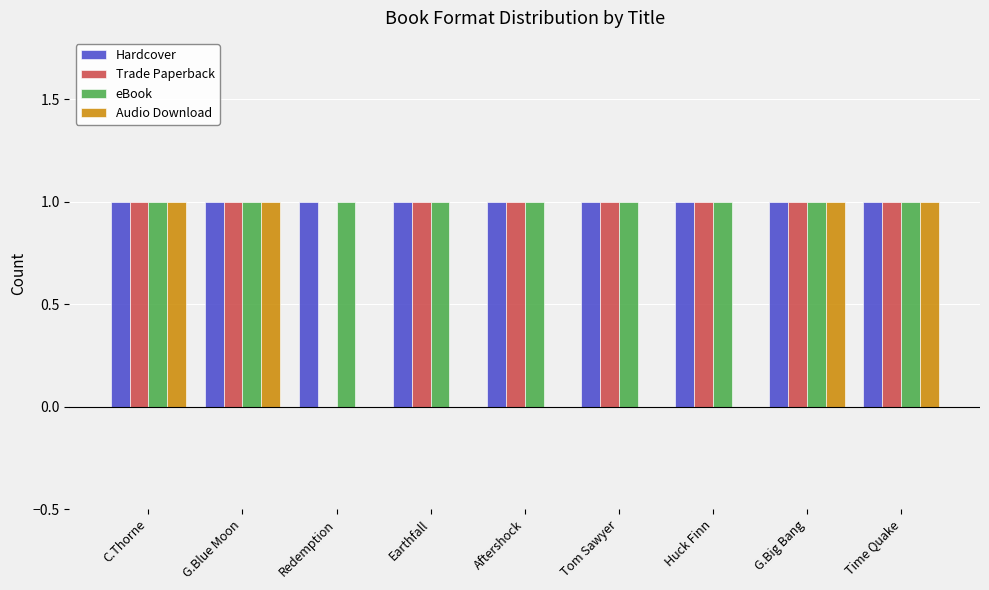

How many series are shown in this chart?

4